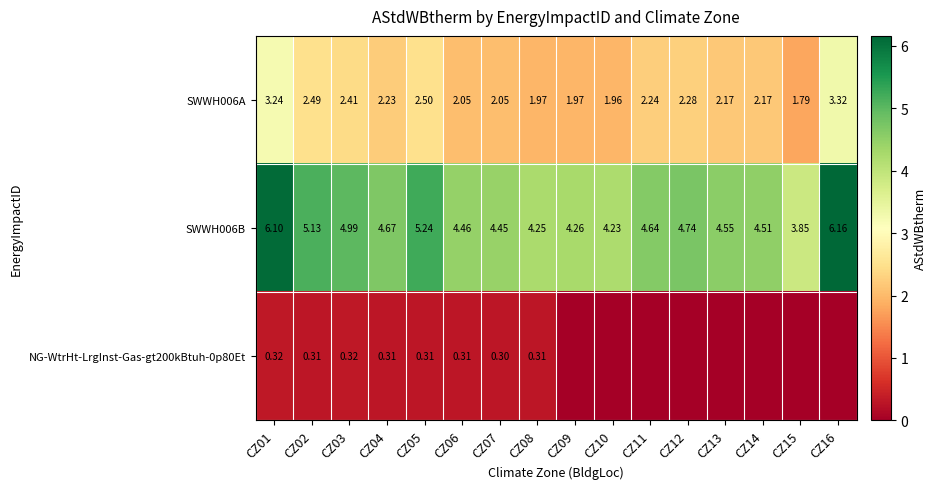

Is the value of NG-WtrHt-LrgInst-Gas-gt200kBtuh-0p80Et at CZ03 greater than the value of SWWH006A at CZ03?

No